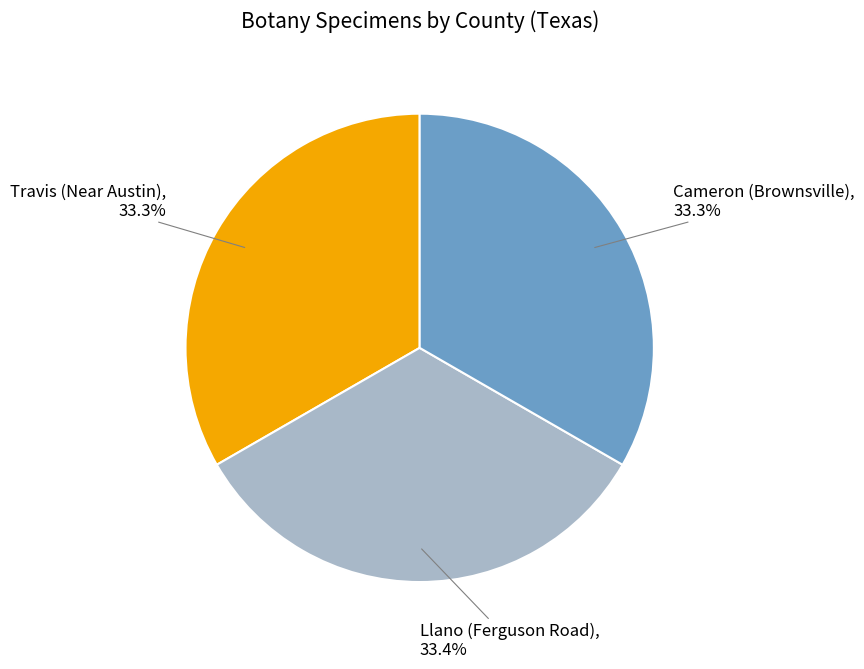

What is the ratio of the value at Cameron (Brownsville) to the value at Travis (Near Austin)?

1.0